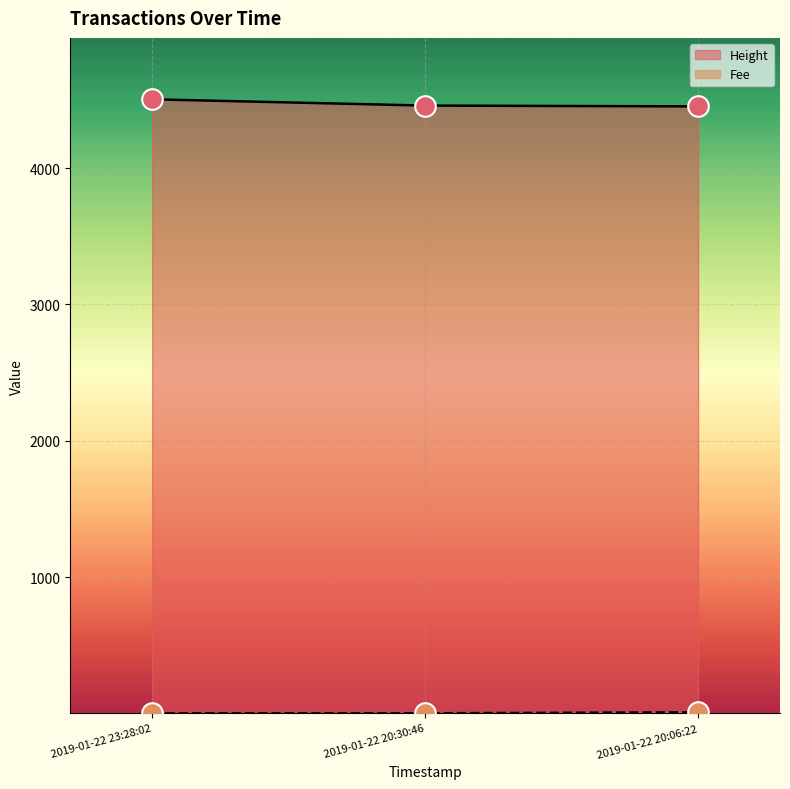

Is the value of Fee at 2019-01-22 20:06:22 greater than the value of Height at 2019-01-22 20:30:46?

No